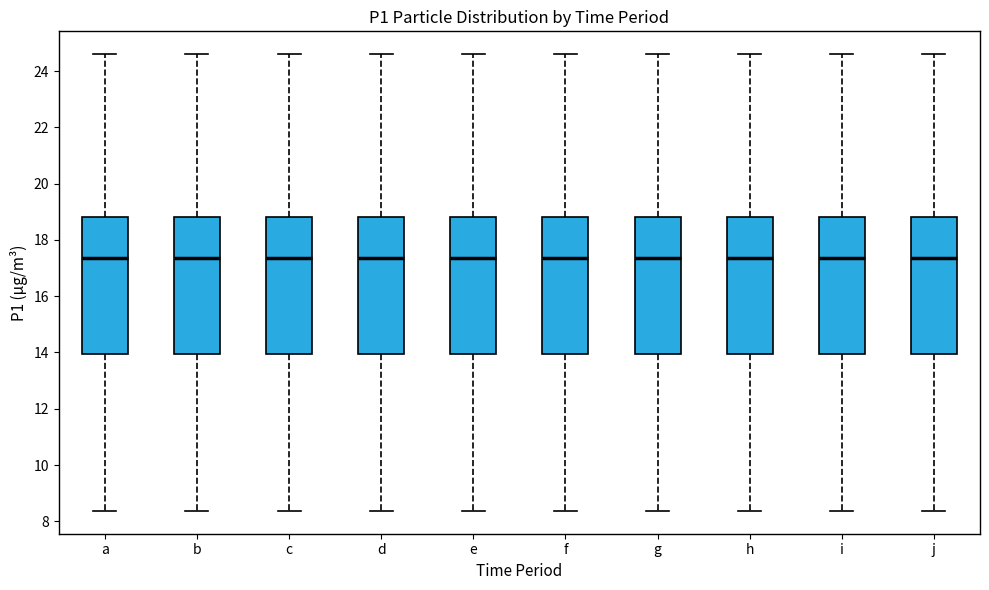

Reading left to right, transcribe this box plot: for each box, give where its median line is, the range the box spans, and where its two whiskers end, as read against the y-axis. The values are not printed on the chart, so give them approximately, as read against the axis.

a: median 17.4, box 14.0 to 18.8, whiskers 8.4 to 24.6
b: median 17.4, box 14.0 to 18.8, whiskers 8.4 to 24.6
c: median 17.4, box 14.0 to 18.8, whiskers 8.4 to 24.6
d: median 17.4, box 14.0 to 18.8, whiskers 8.4 to 24.6
e: median 17.4, box 14.0 to 18.8, whiskers 8.4 to 24.6
f: median 17.4, box 14.0 to 18.8, whiskers 8.4 to 24.6
g: median 17.4, box 14.0 to 18.8, whiskers 8.4 to 24.6
h: median 17.4, box 14.0 to 18.8, whiskers 8.4 to 24.6
i: median 17.4, box 14.0 to 18.8, whiskers 8.4 to 24.6
j: median 17.4, box 14.0 to 18.8, whiskers 8.4 to 24.6